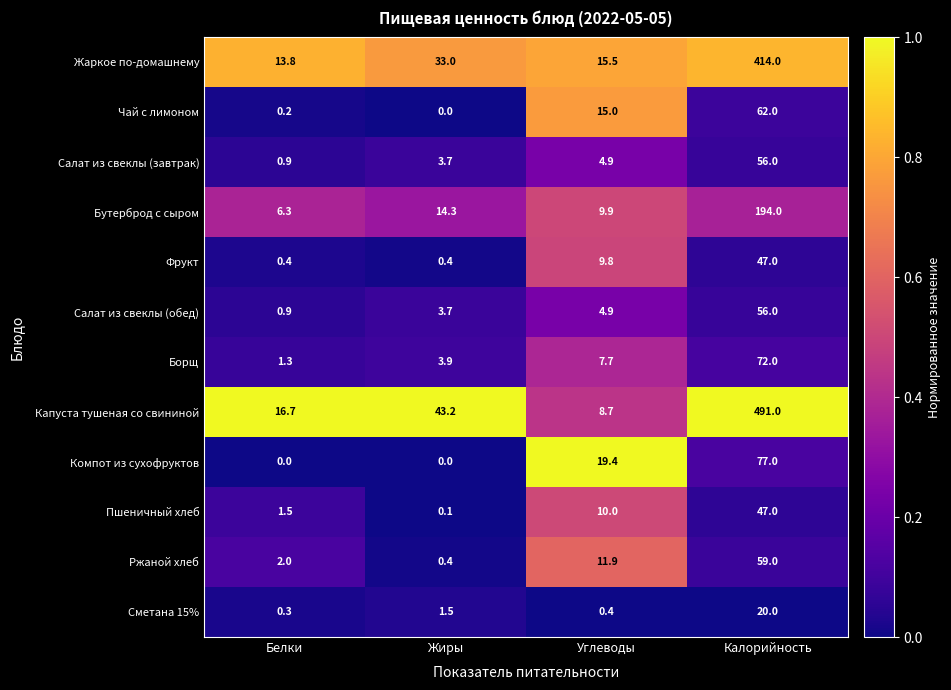

What is the greatest value displayed?

491.0